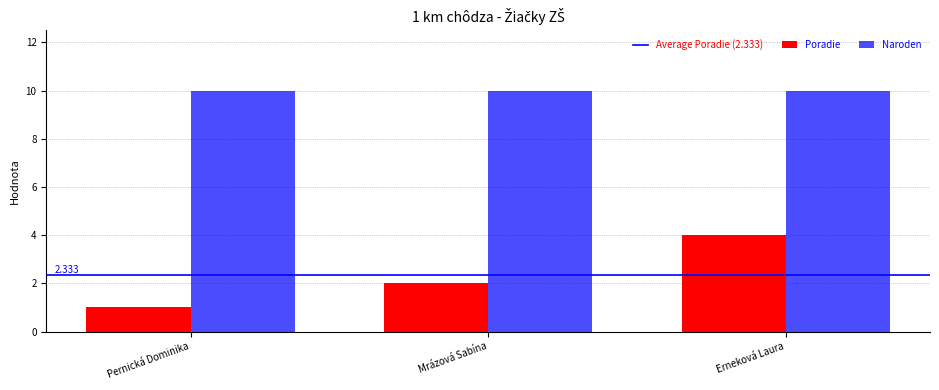

What value does the Poradie series have at Erneková Laura?

4